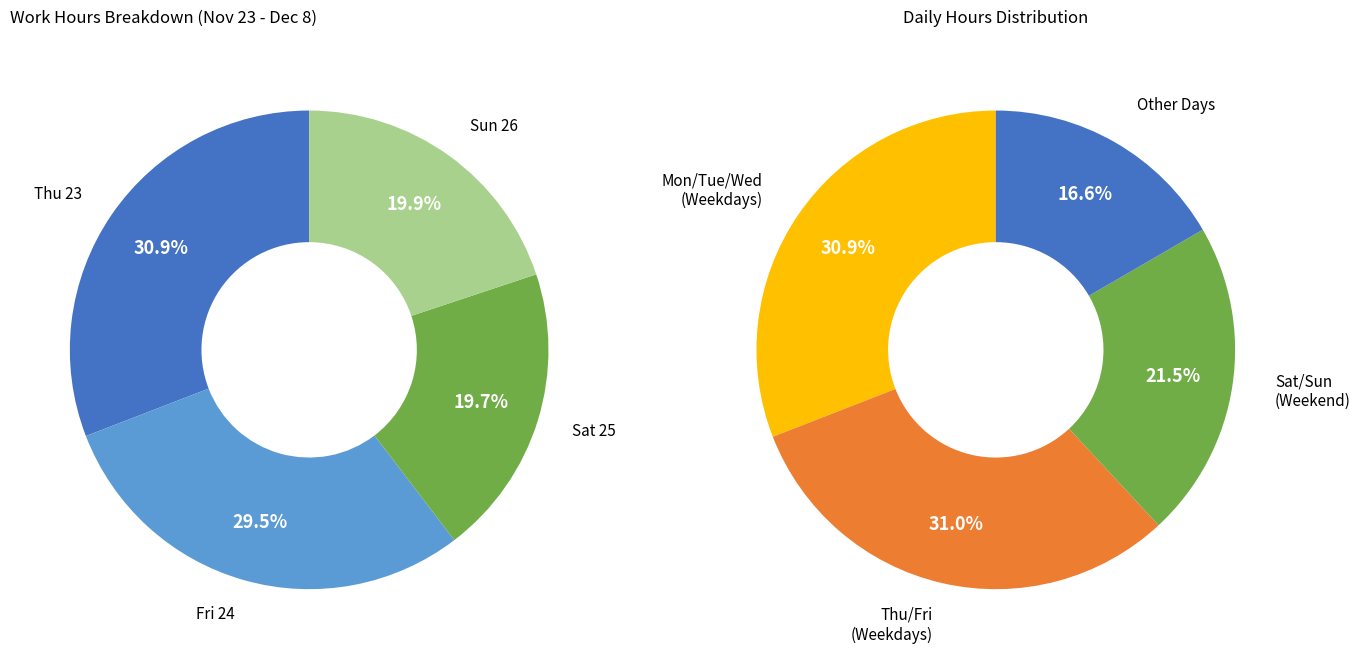

Is it true that Lates is 14% of the pie?

False